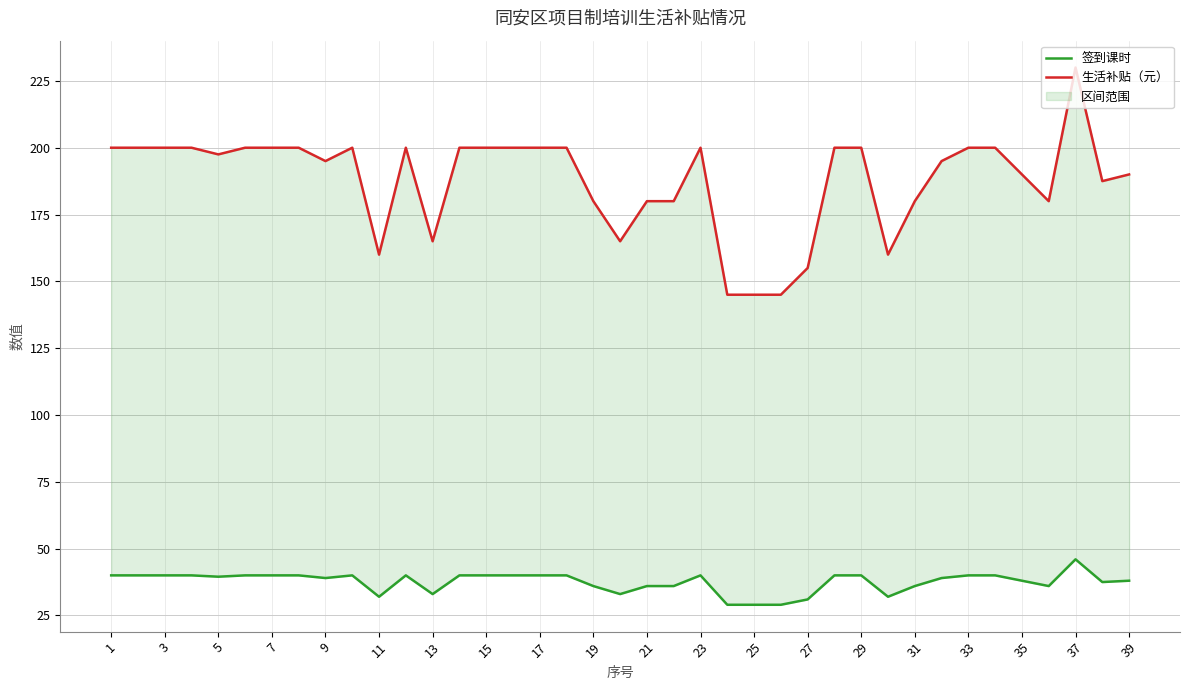

What is the difference between the maximum and minimum values in the 生活补贴（元） series?

85.0